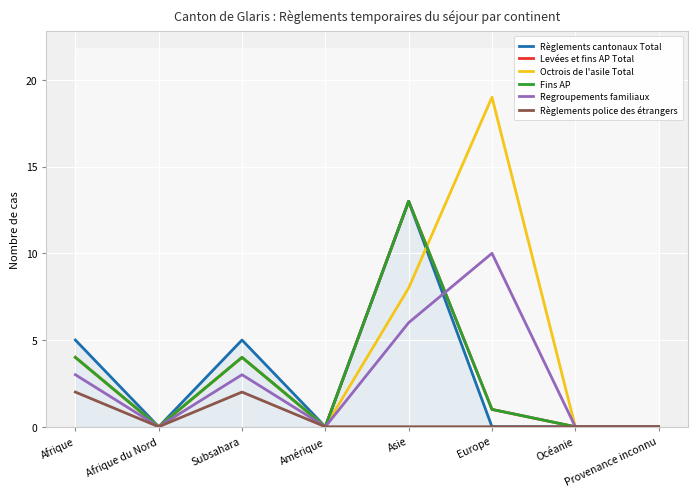

True or false: Octrois de l'asile Total and Règlements police des étrangers intersect in this chart.

False